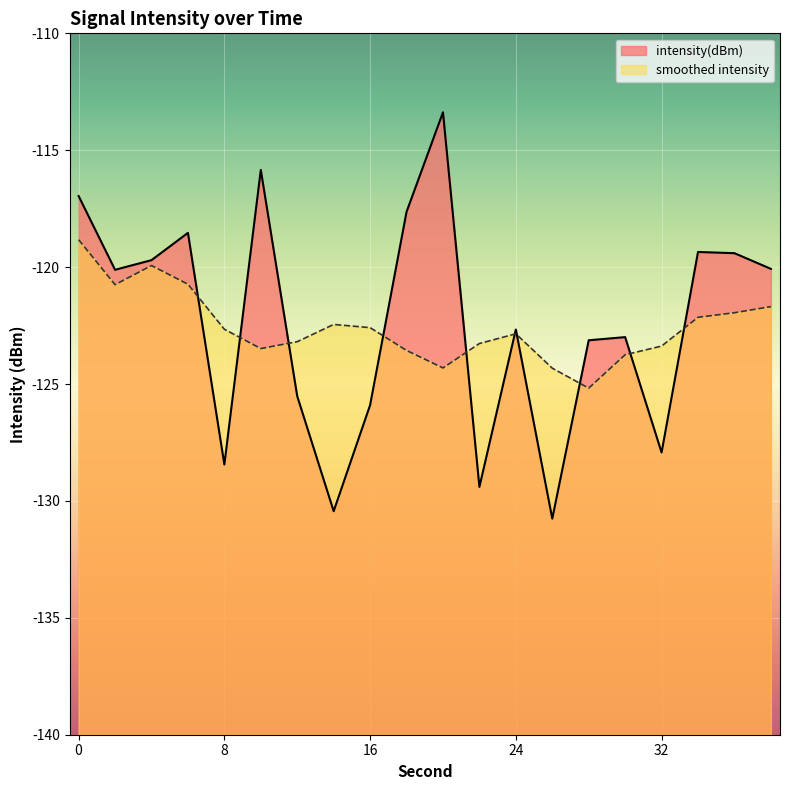

How many data points are above -120?

8